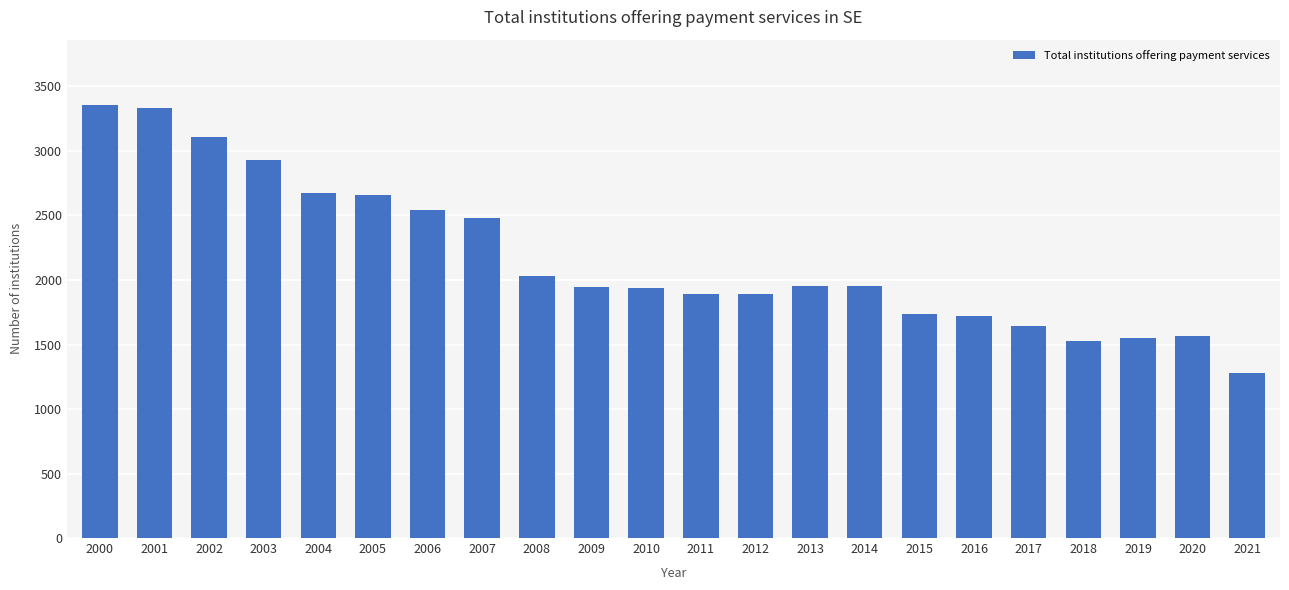

The value at 2020 is 1566. True or false?

True